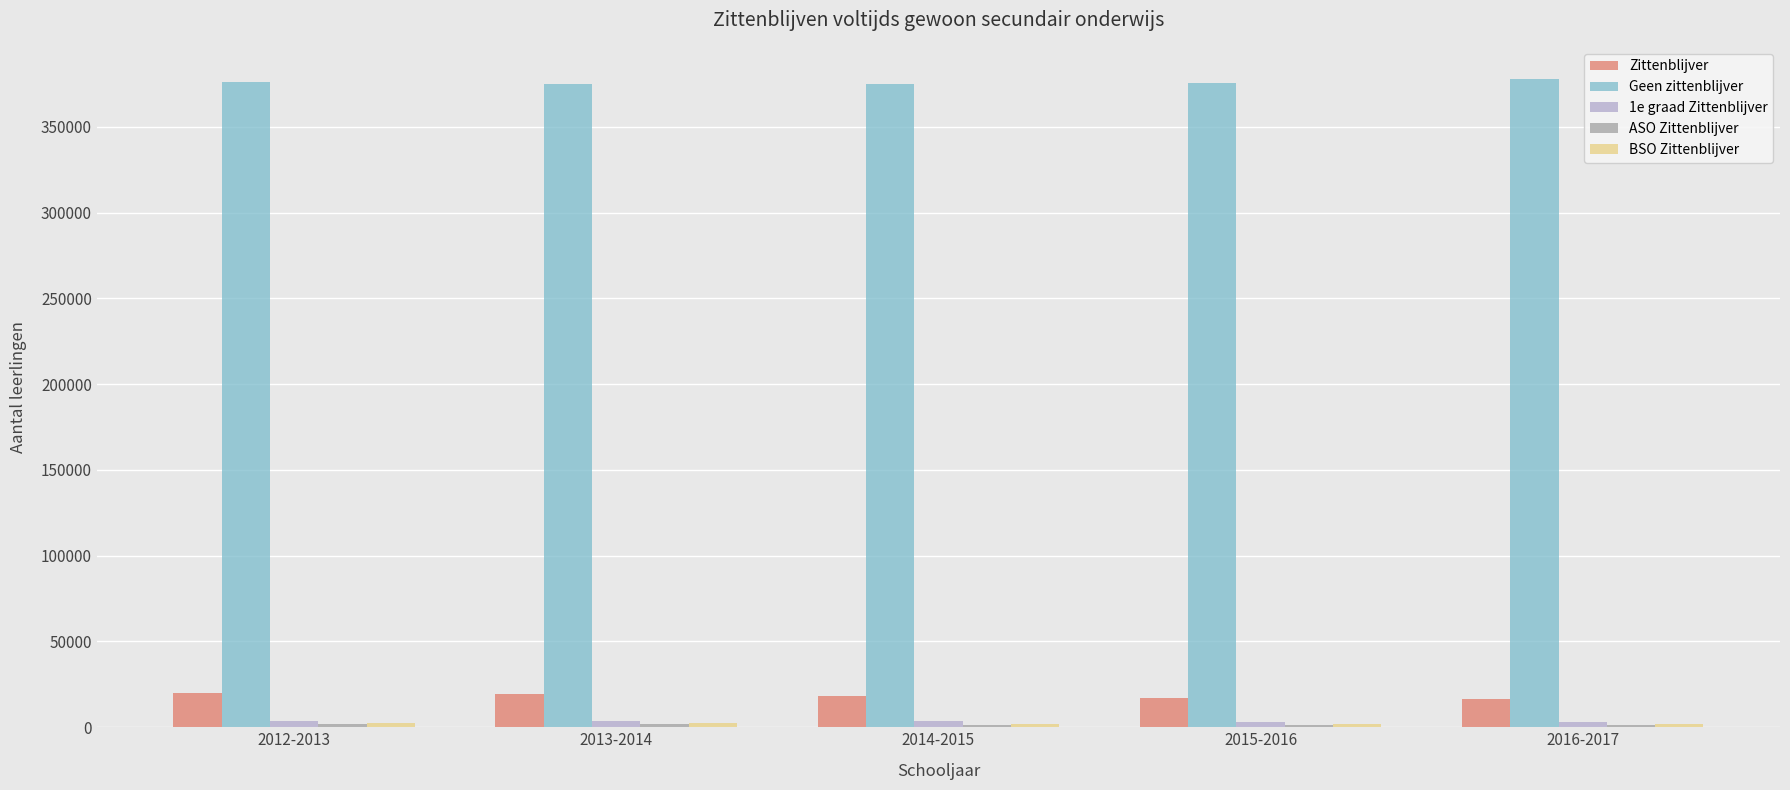

The value of Geen zittenblijver at 2013-2014 is 374720. True or false?

True